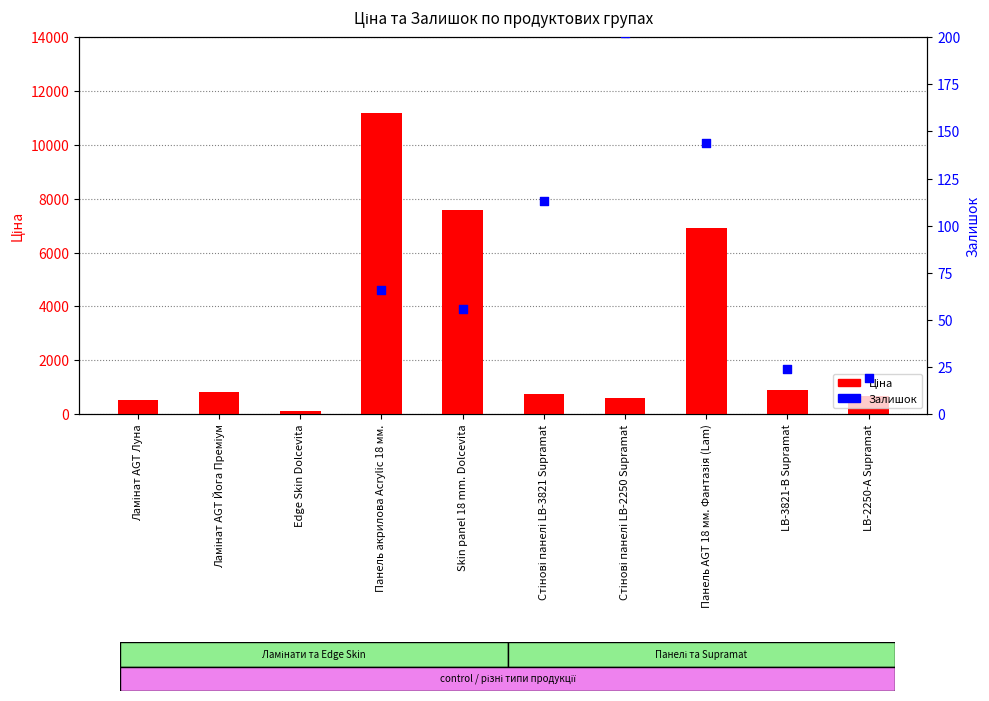

At which category is the sum across all series the highest?

Ламінат AGT Луна